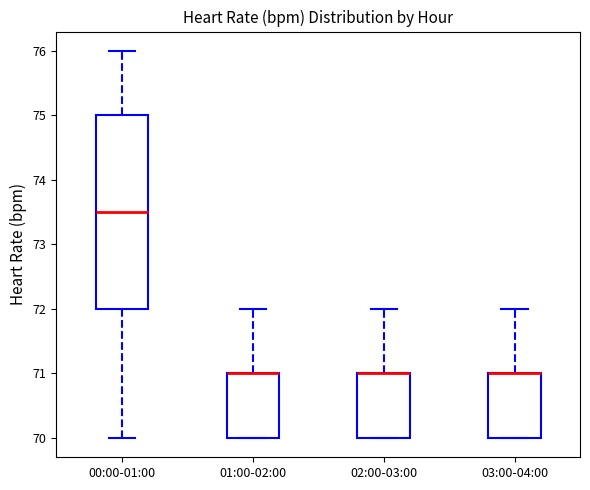

Where does the median line of the box for 00:00-01:00 sit on the y-axis? The values are not printed on the chart, so give them approximately, as read against the axis.

73.5